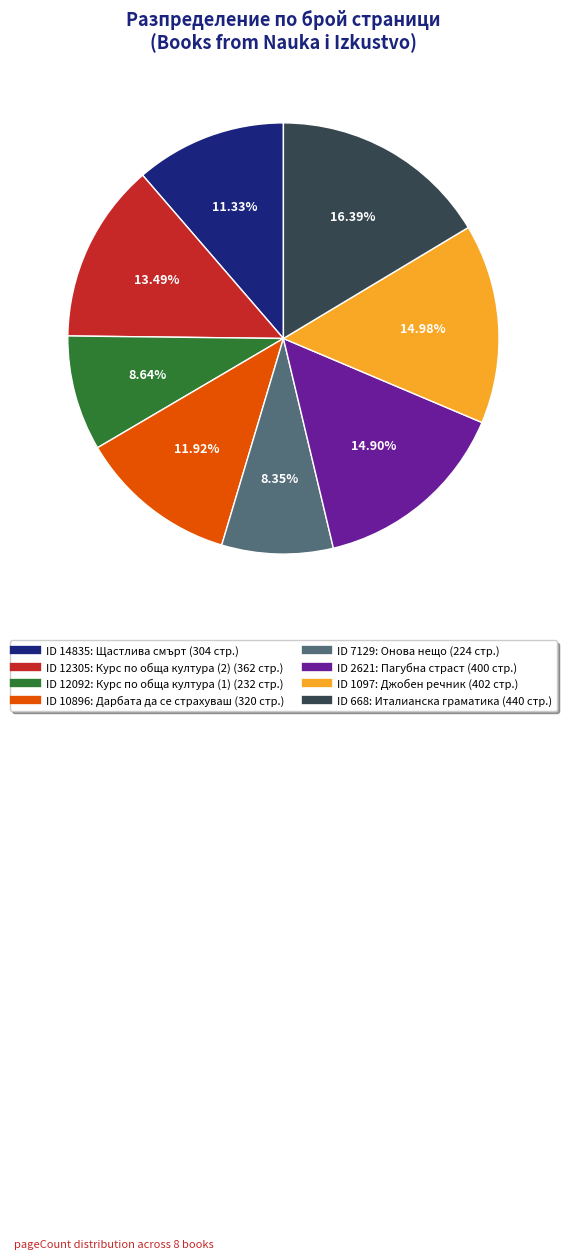

Does any single category account for the majority?

No